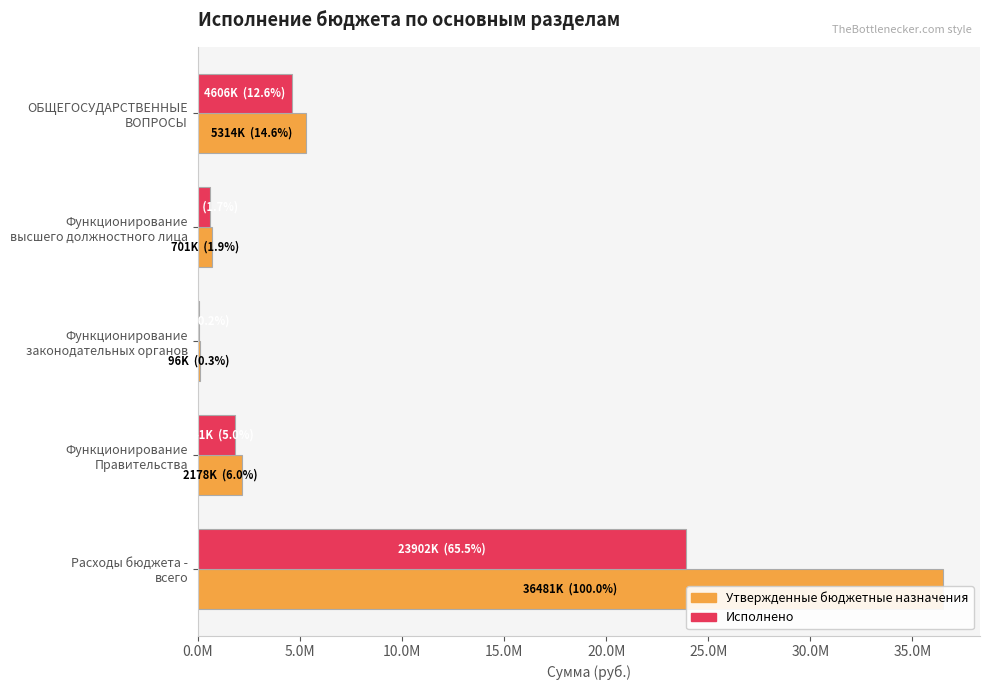

List the series in order of their overall mean, lowest first.

Исполнено, Утвержденные бюджетные назначения